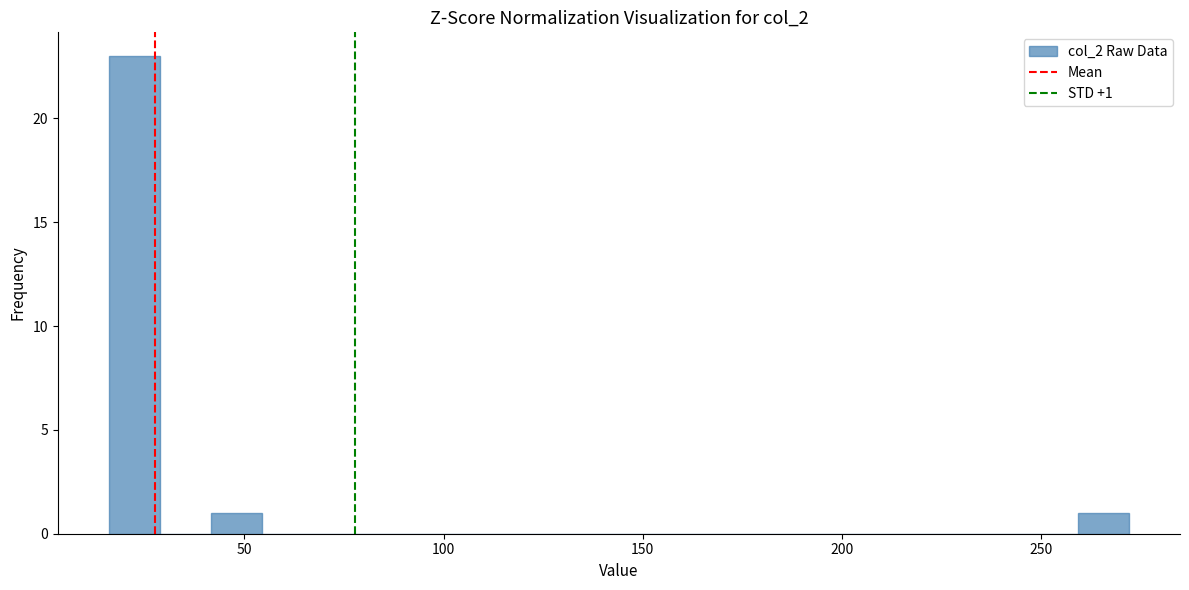

Around what value on the x-axis is the tallest bar? Give the approximate position of its centre, as read against the axis.

20